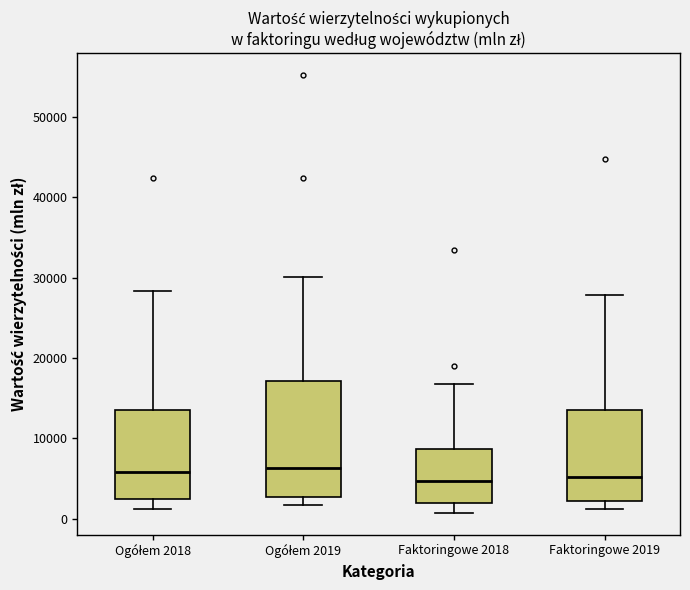

Reading left to right, read every box against the y-axis: the position of its median line, the range the box covers, and the ends of its whiskers. The values are not printed on the chart, so give them approximately, as read against the axis.

Ogółem 2018: median 6000, box 3000 to 14000, whiskers 1000 to 28000
Ogółem 2019: median 6000, box 3000 to 17000, whiskers 2000 to 30000
Faktoringowe 2018: median 5000, box 2000 to 9000, whiskers 1000 to 17000
Faktoringowe 2019: median 5000, box 2000 to 14000, whiskers 1000 to 28000